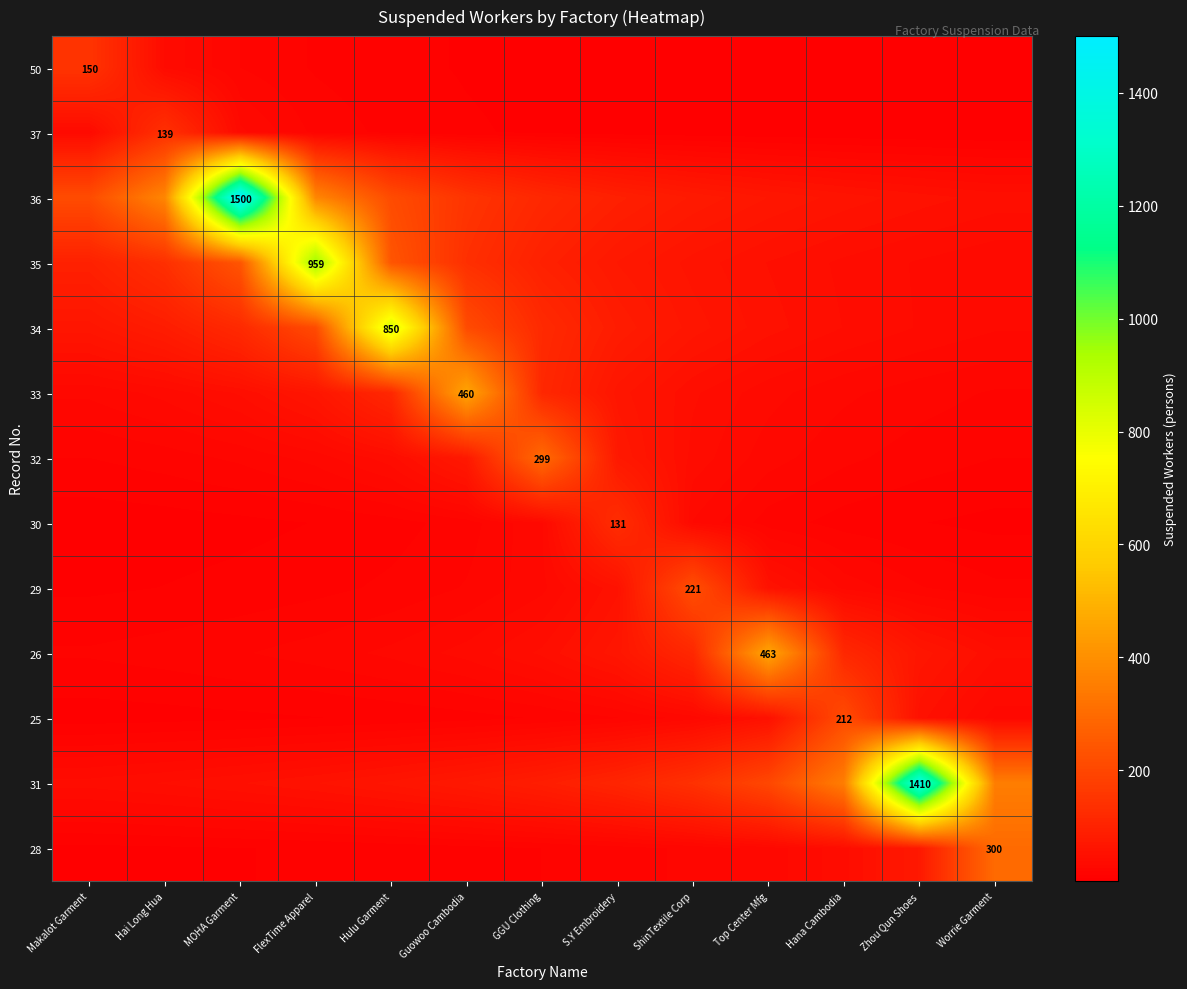

List the series in order of their peak value, lowest first.

30, 37, 50, 25, 29, 32, 28, 33, 26, 34, 35, 31, 36